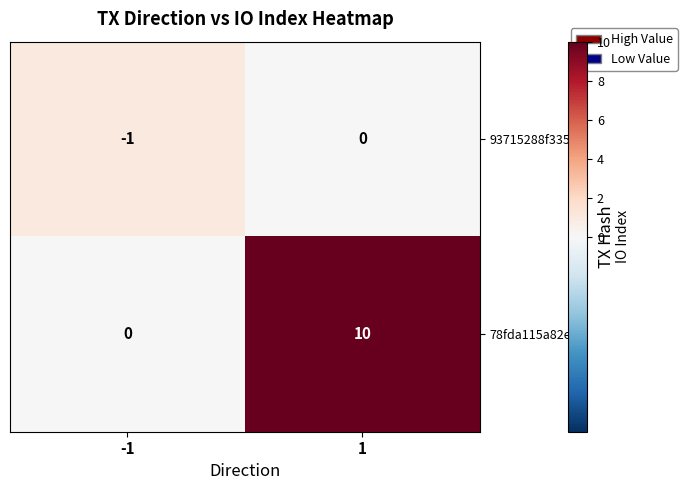

Rank the series by their average value, from highest to lowest.

78fda115a82e…, 93715288f335…